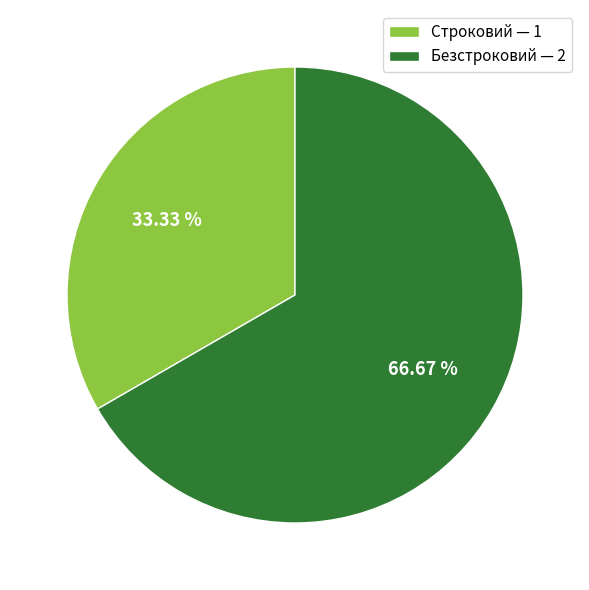

Count the number of slices in the pie.

2